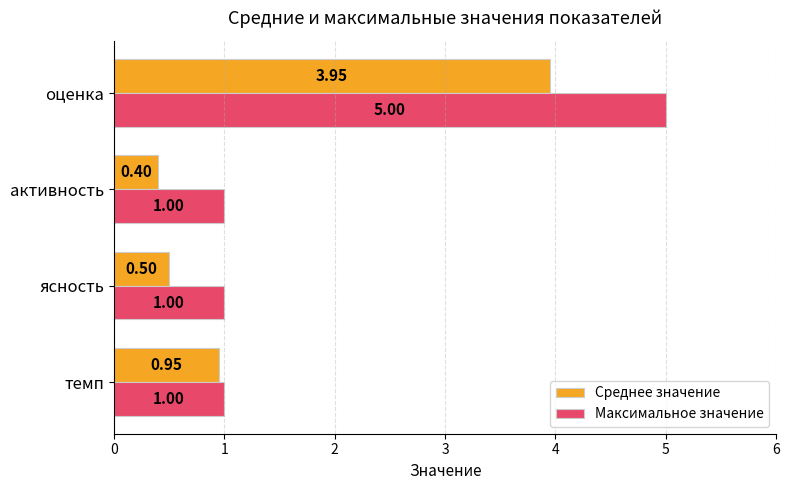

Which series has the widest spread of values?

Максимальное значение